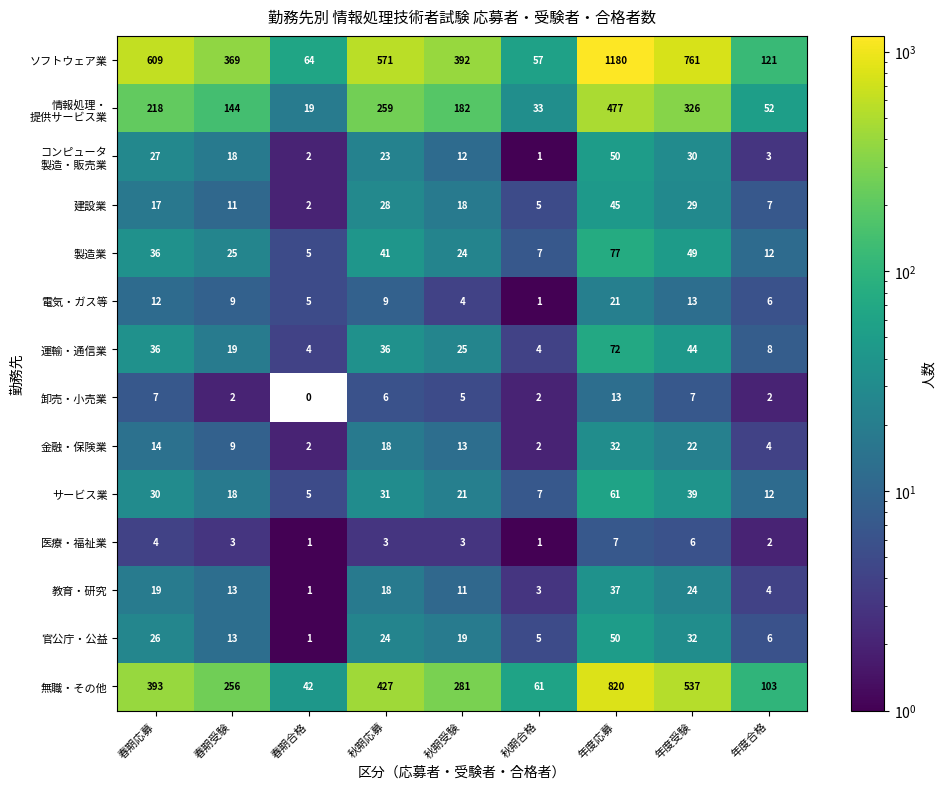

Between 春期受験 and 年度合格, which series saw the biggest shift?

ソフトウェア業